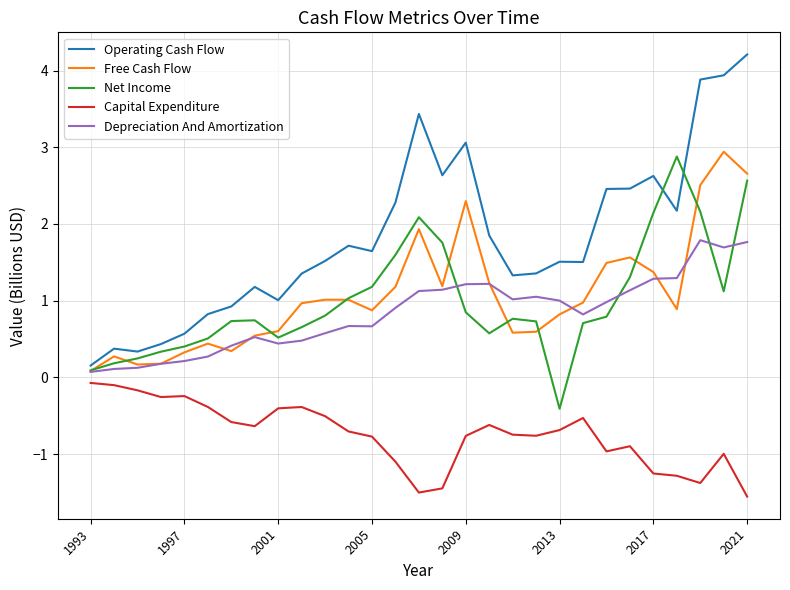

Is this an area chart (filled region under the line)?

No